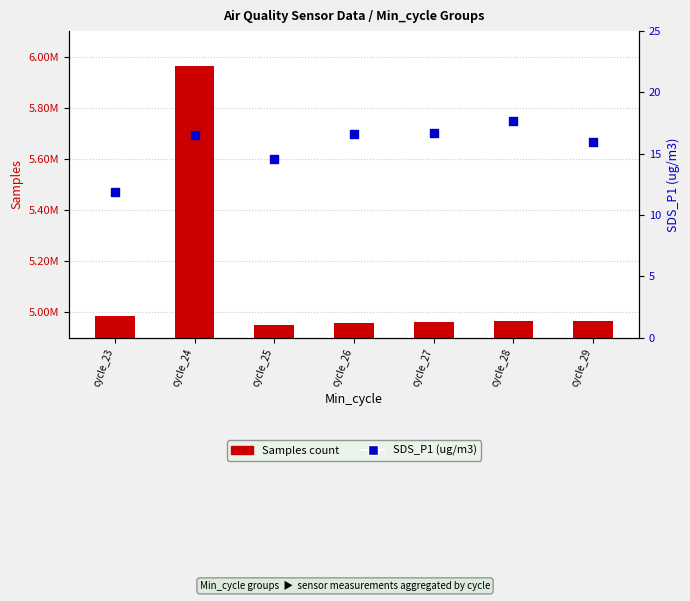

What is the total value across all series at cycle_24?

5963098.5